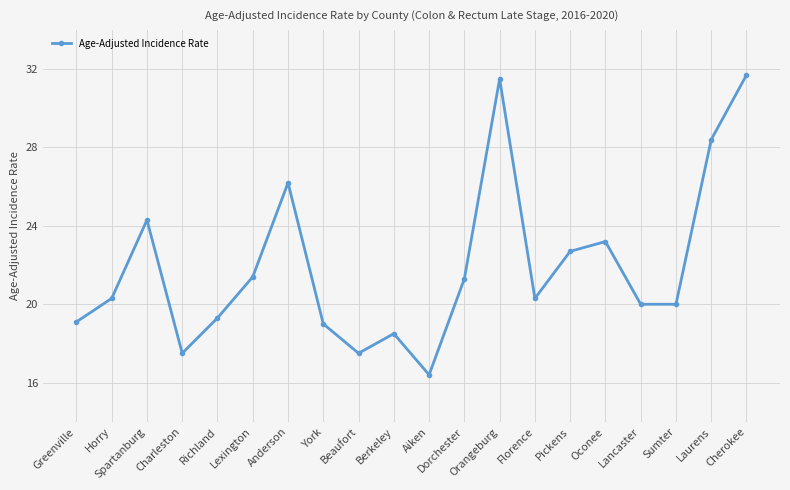

The value at Charleston is 17.5. True or false?

True